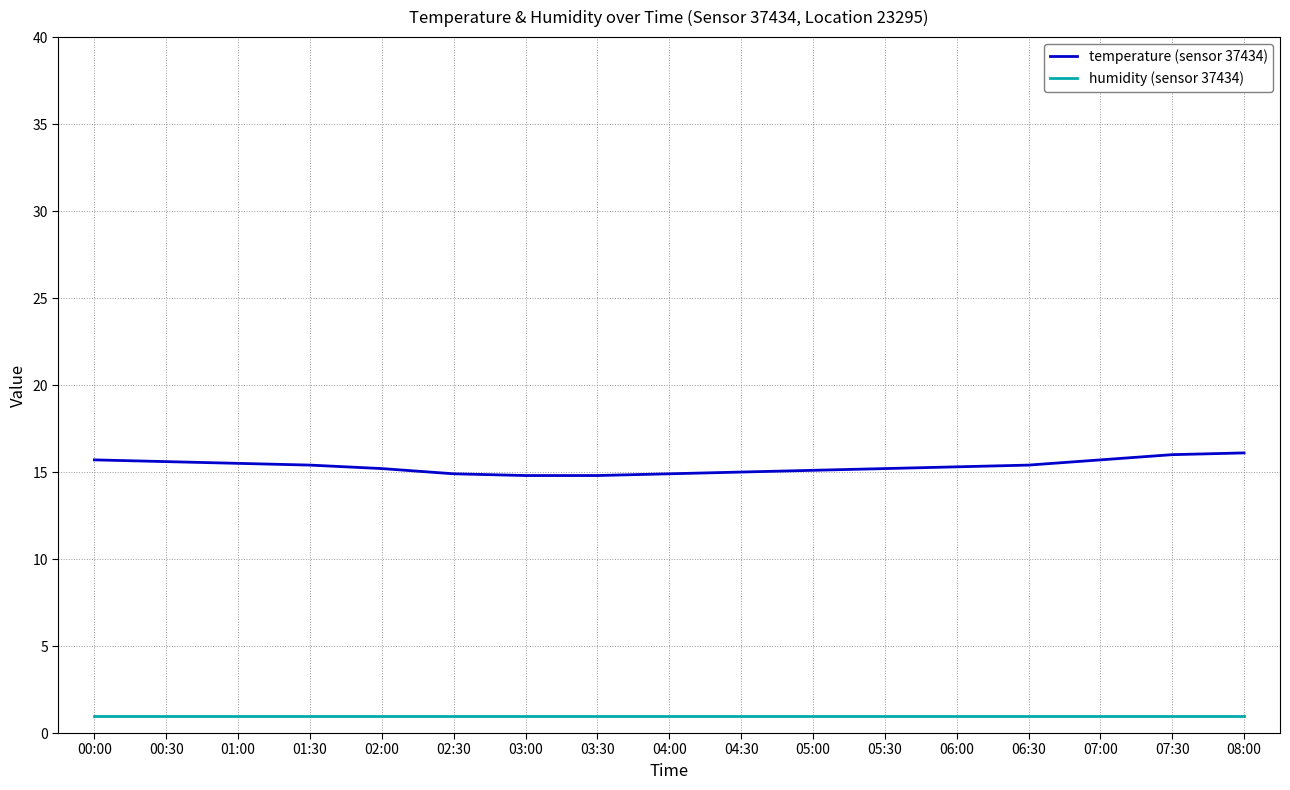

What is the difference between the maximum and minimum values in the temperature (sensor 37434) series?

1.3